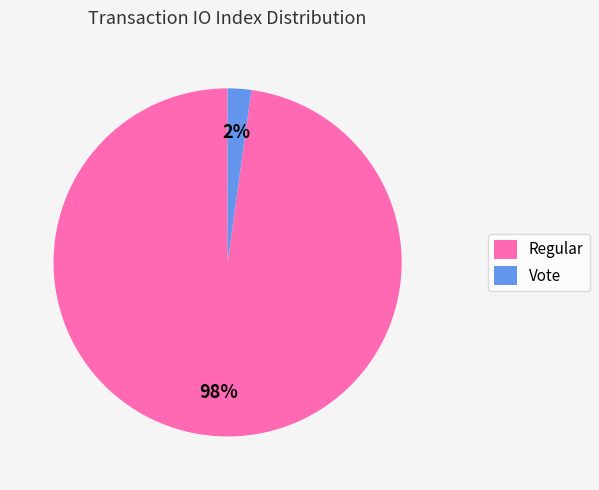

Is it true that Regular is 98% of the pie?

True